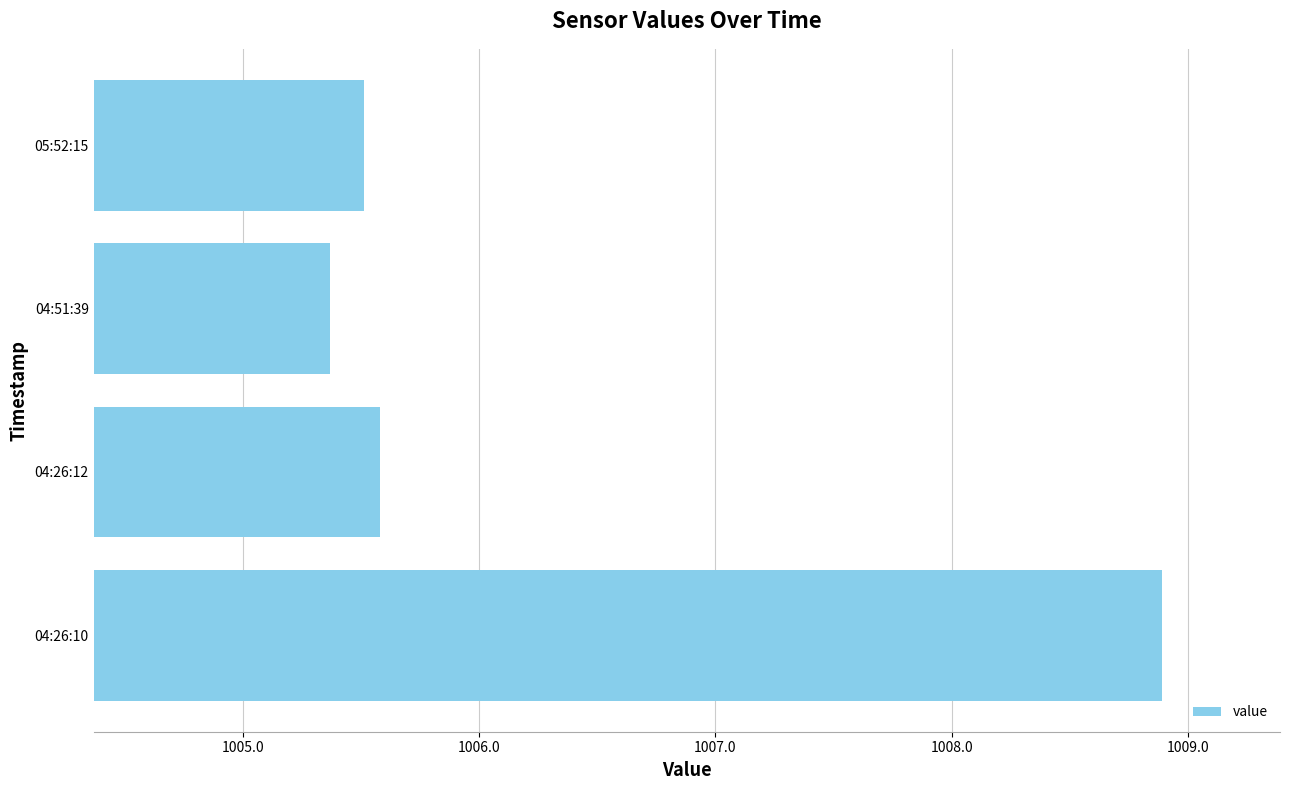

The chart shows a value of 422.5 at 04:51:39. True or false?

False